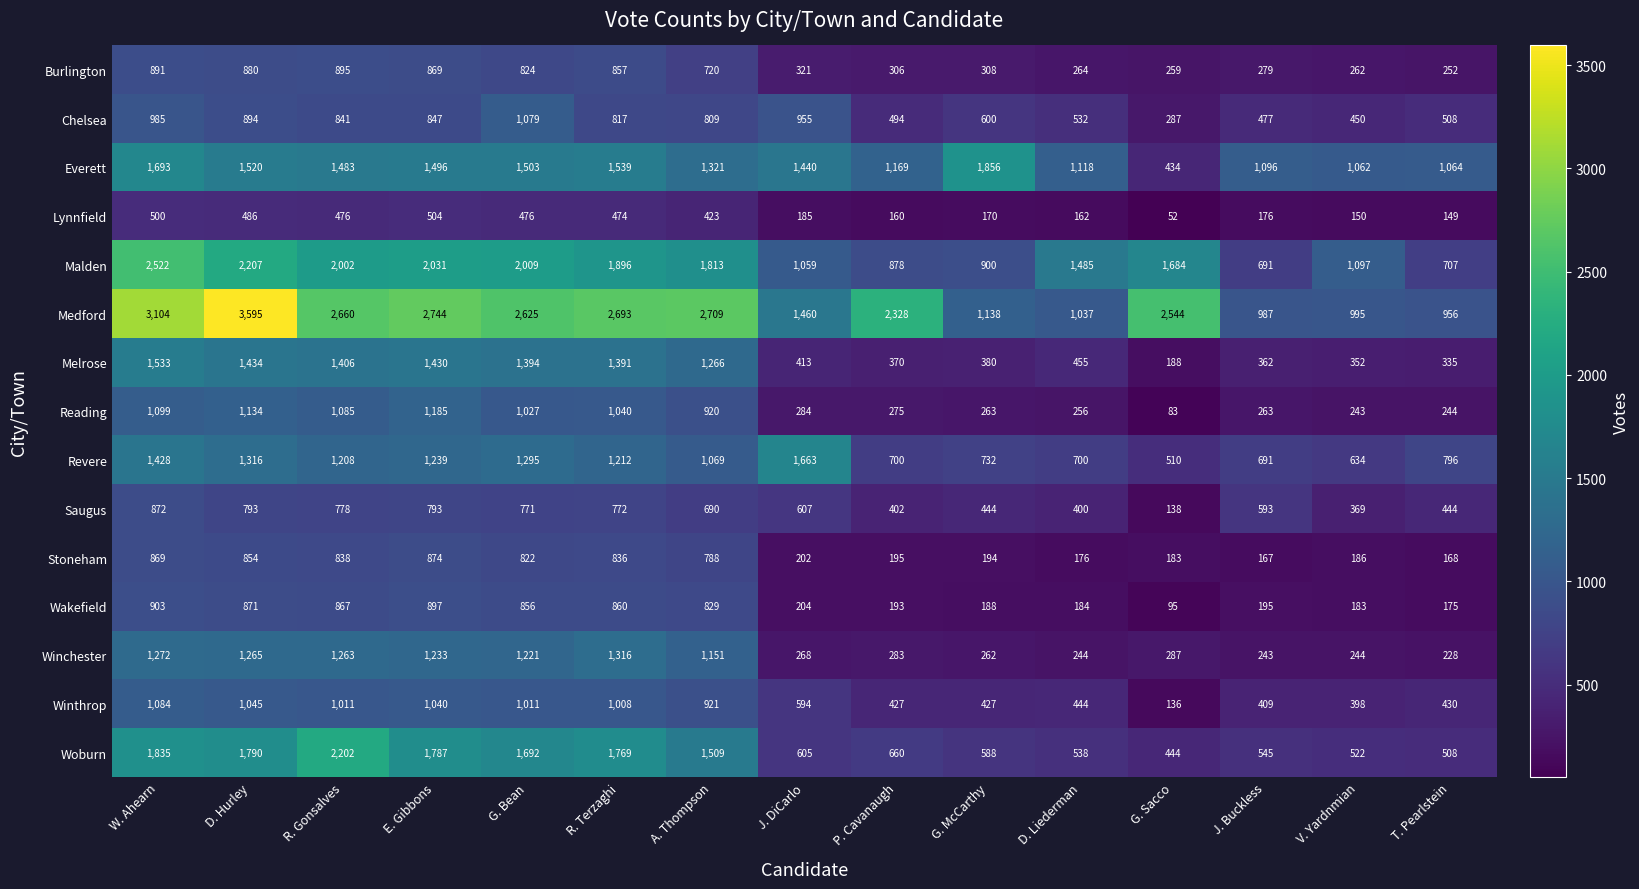

Which category has the highest value across all series?

D. Hurley